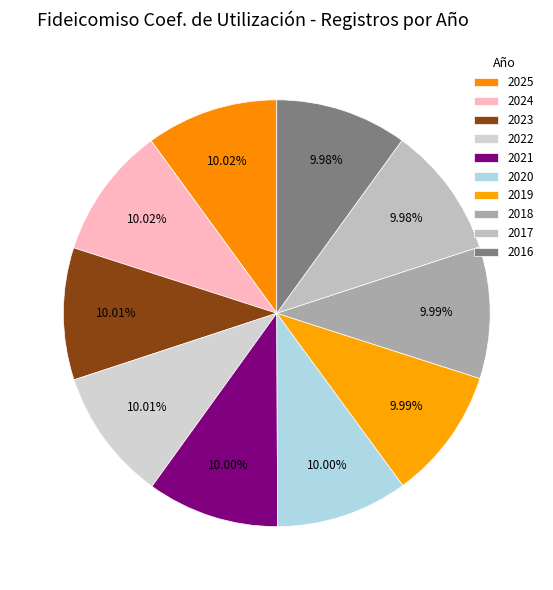

True or false: 2019 accounts for 10% of the total.

True